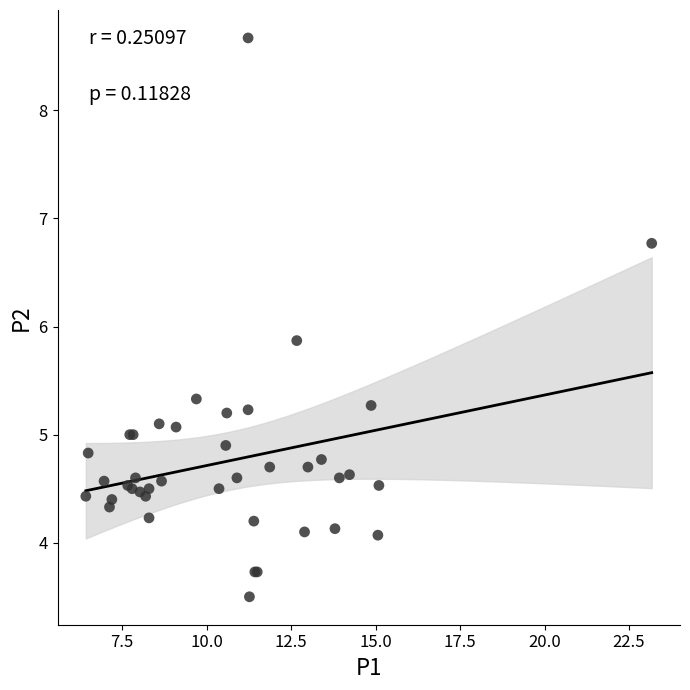

What Y value in the scatter plot is closest to 6?

5.9